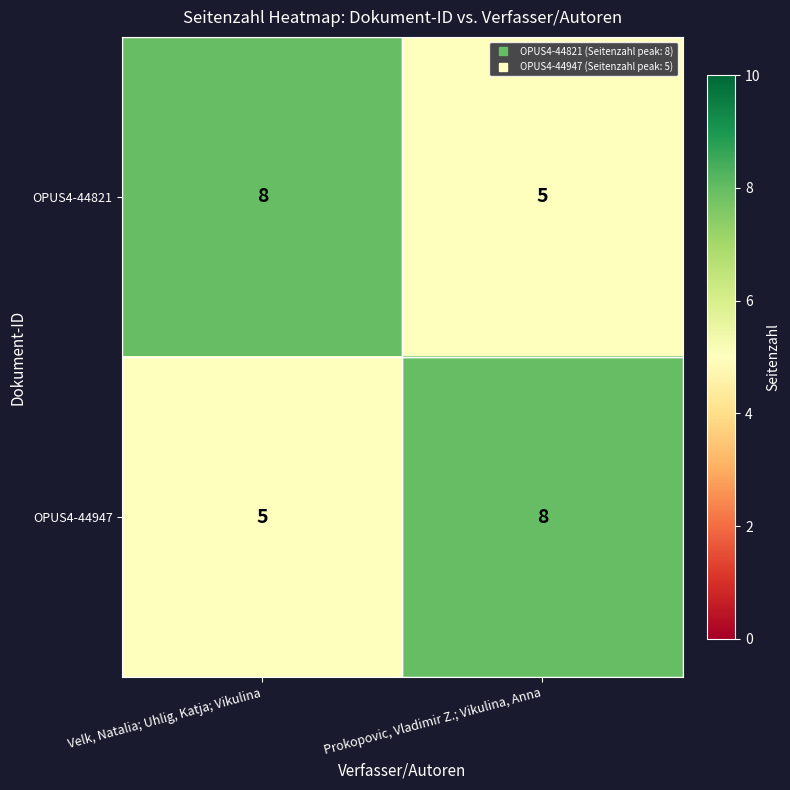

At Prokopovic, Vladimir Z.; Vikulina, Anna, list the series in order from smallest to largest.

OPUS4-44821, OPUS4-44947